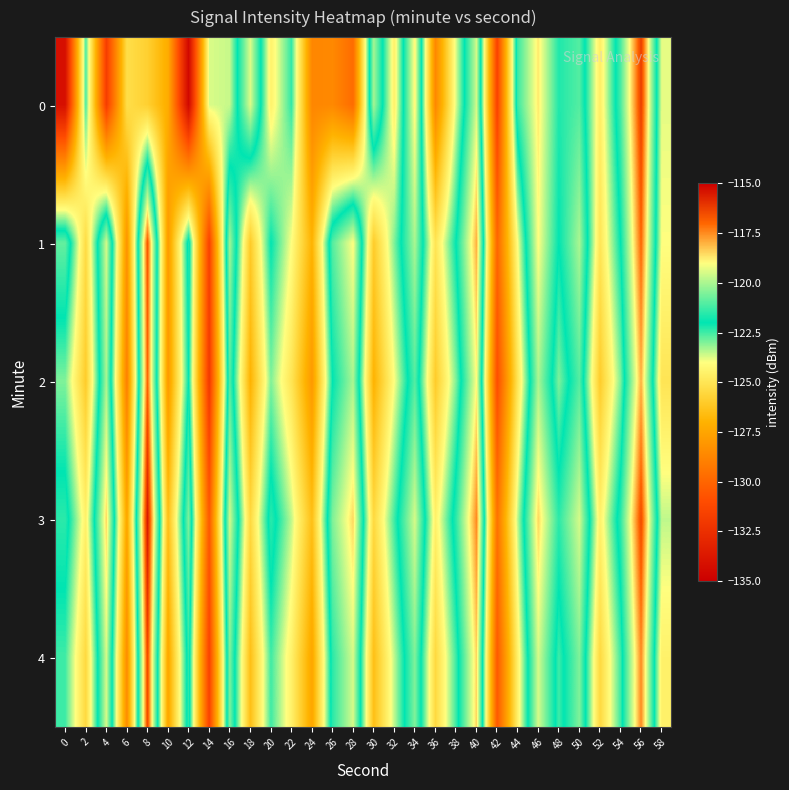

What is the difference between the highest and lowest values at 48?

1.5